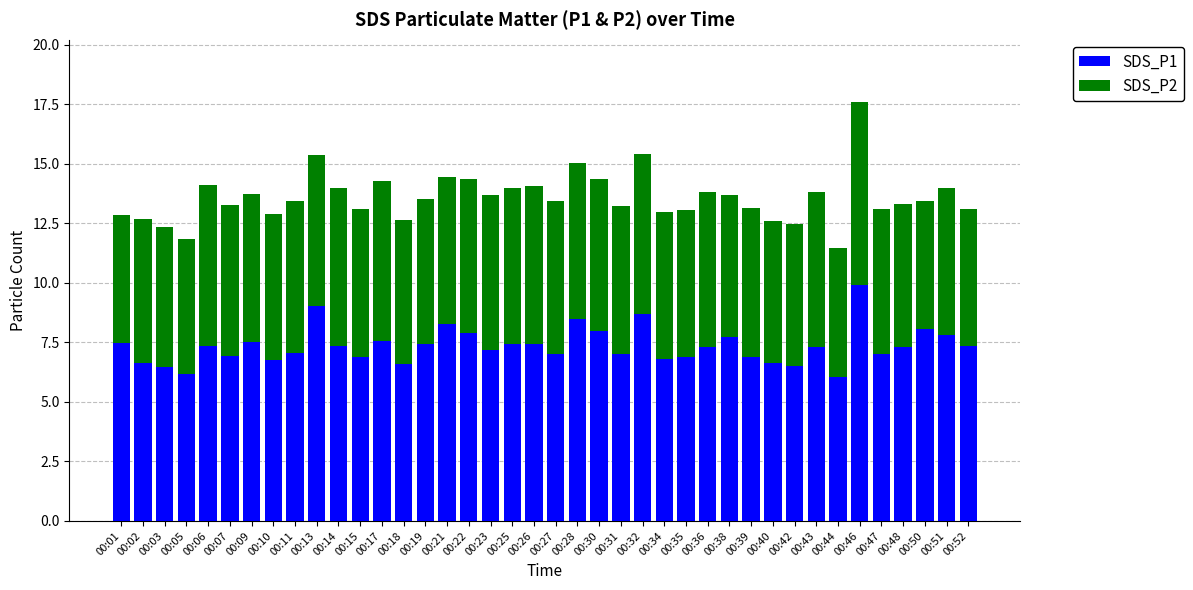

What is the difference between the second highest and second lowest values in the SDS_P1 series?

2.8